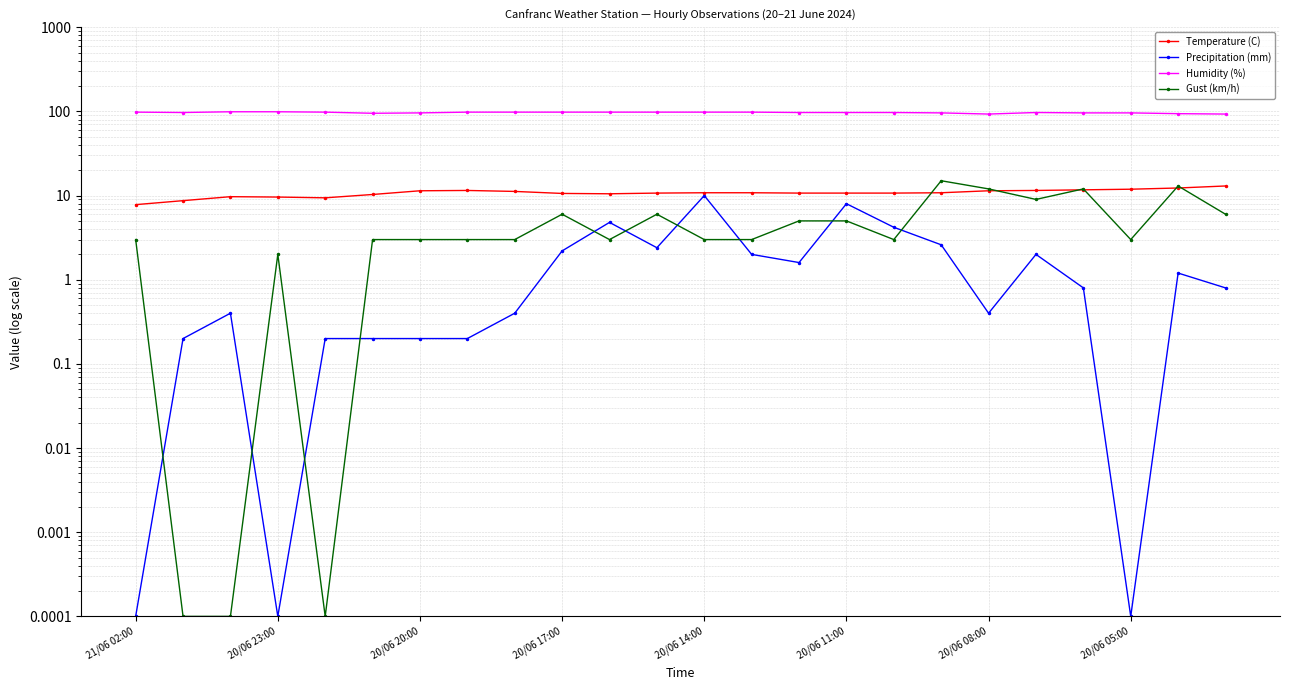

What is the label of the 14th point from the left?

13